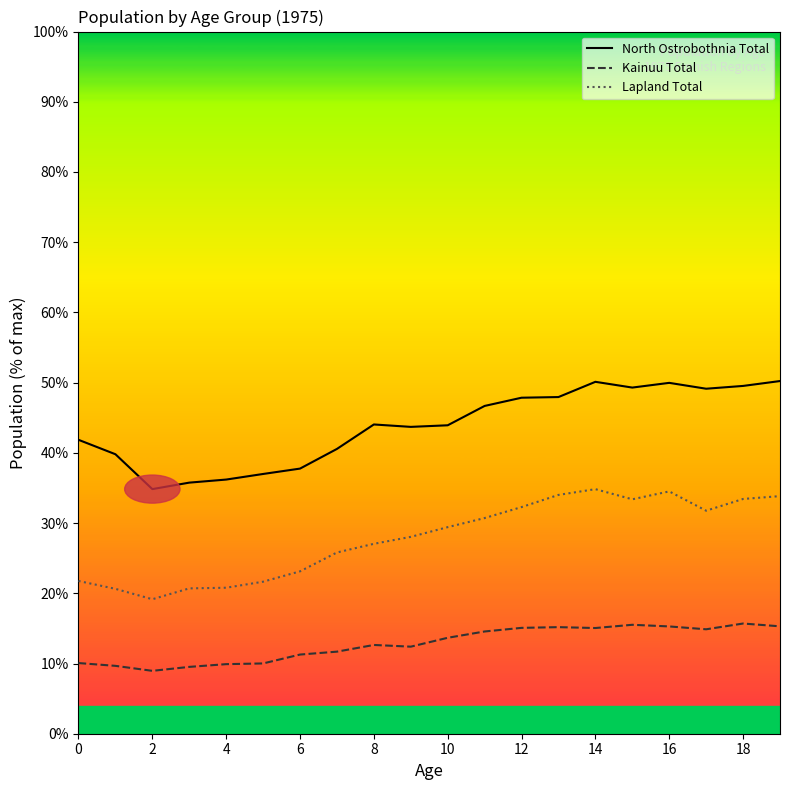

How many lines are shown in the chart?

3